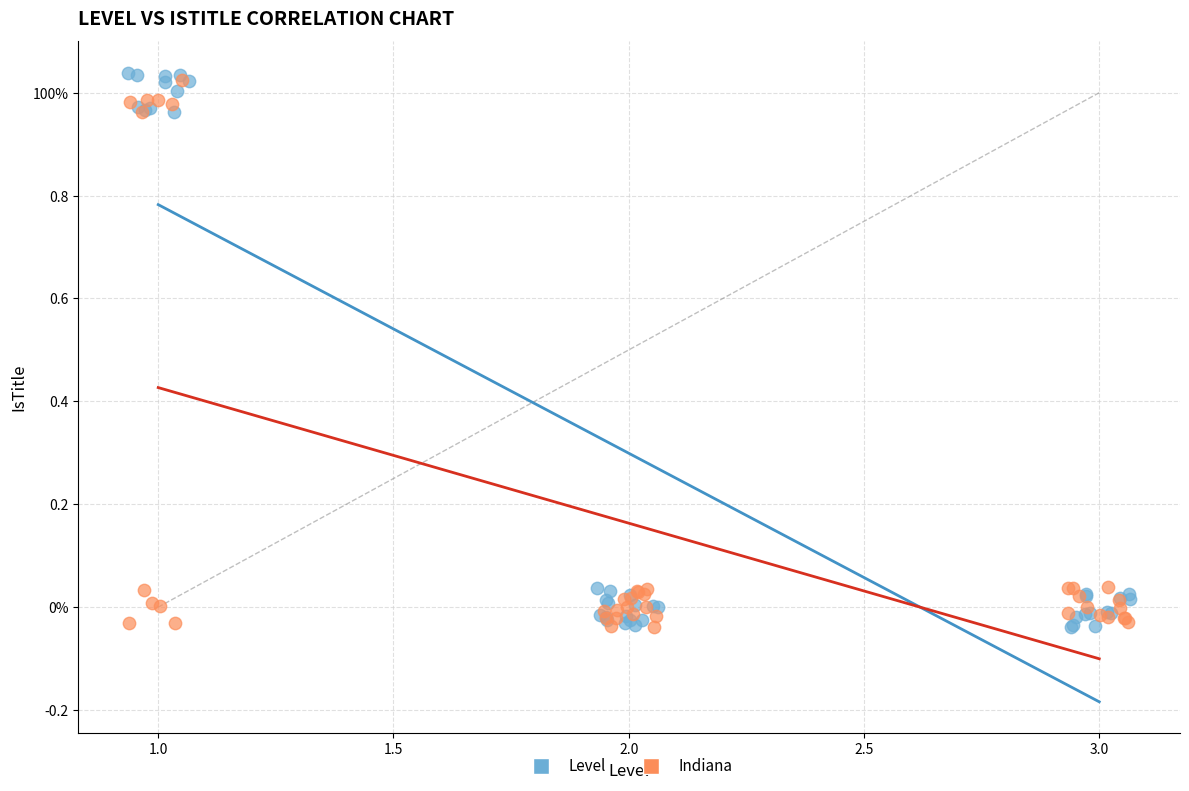

Which series has the widest spread of Y values?

Level